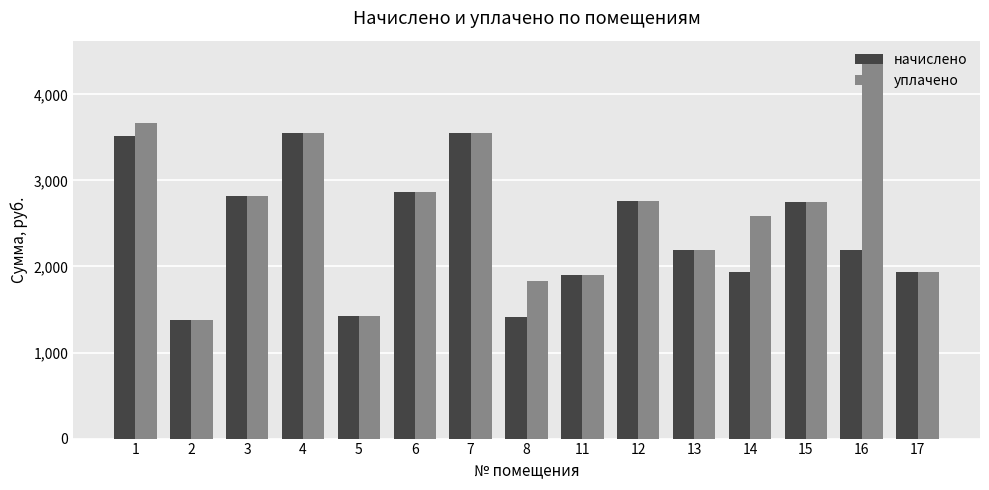

Read the уплачено value at 2.

1382.6